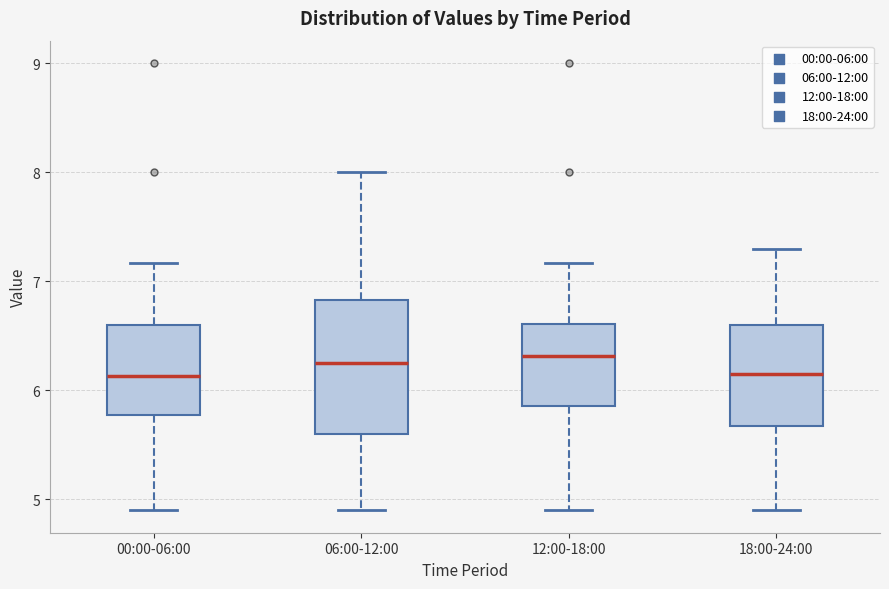

Reading left to right, read every box against the y-axis: the position of its median line, the range the box covers, and the ends of its whiskers. The values are not printed on the chart, so give them approximately, as read against the axis.

00:00-06:00: median 6.1, box 5.8 to 6.6, whiskers 4.9 to 7.2
06:00-12:00: median 6.3, box 5.6 to 6.8, whiskers 4.9 to 8.0
12:00-18:00: median 6.3, box 5.9 to 6.6, whiskers 4.9 to 7.2
18:00-24:00: median 6.2, box 5.7 to 6.6, whiskers 4.9 to 7.3